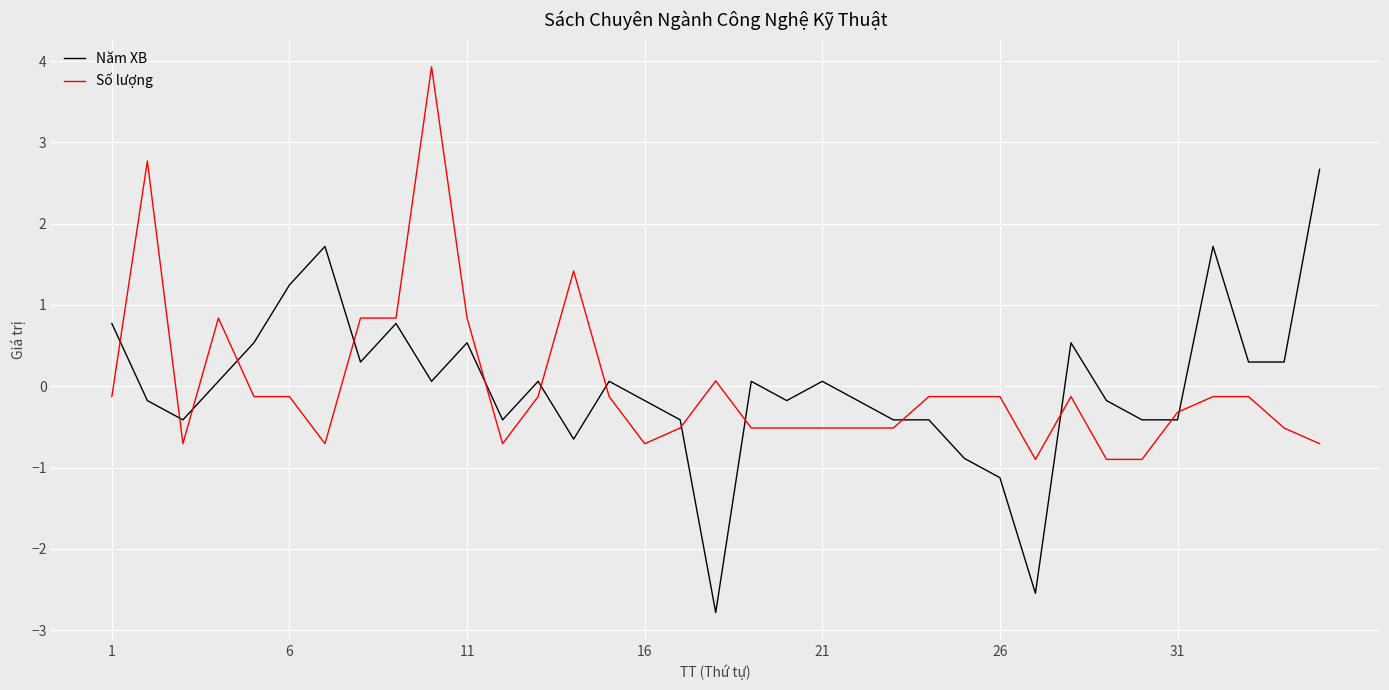

Which series has the largest range (max minus min)?

Năm XB